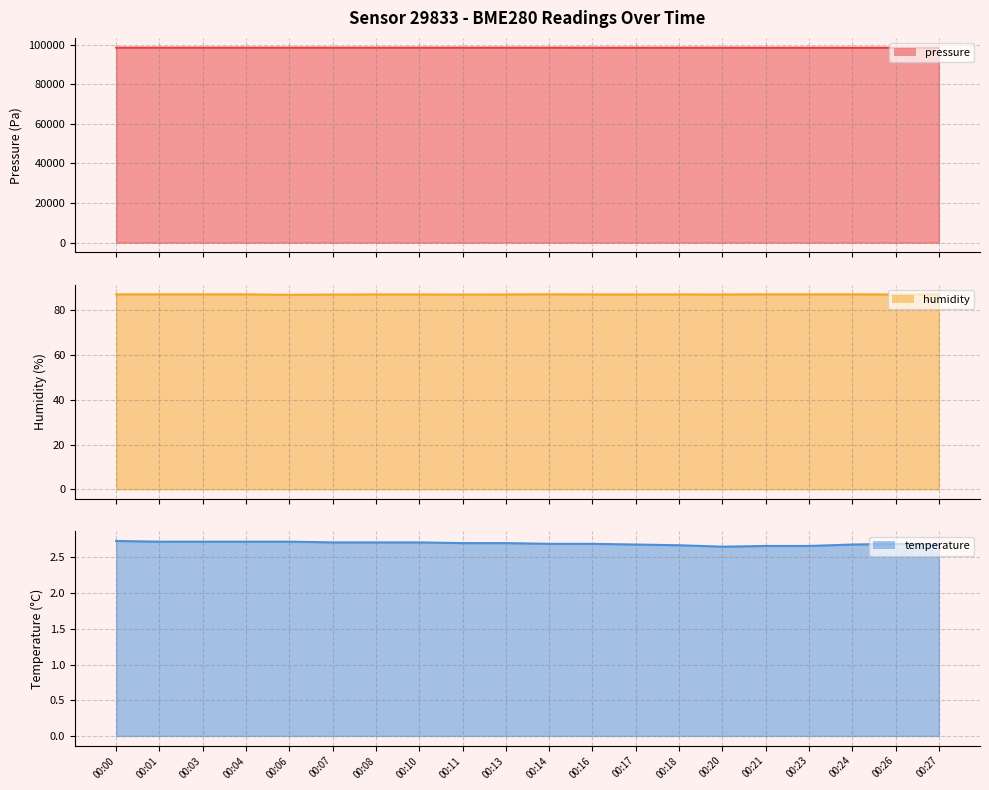

What is the difference between the humidity values at 00:04 and 00:06?

0.2